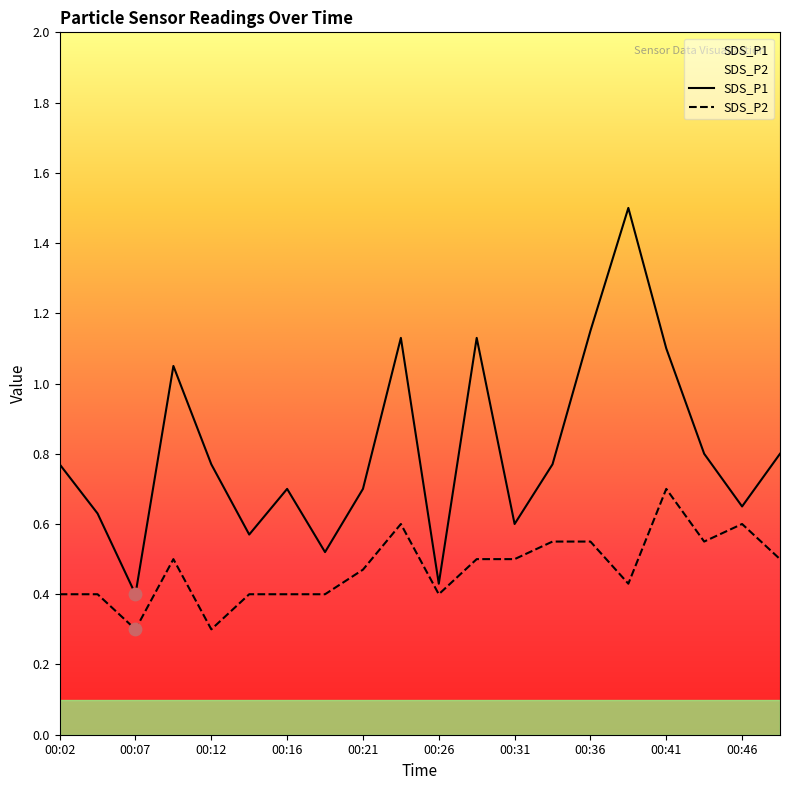

At how many categories does at least one series exceed 1?

6